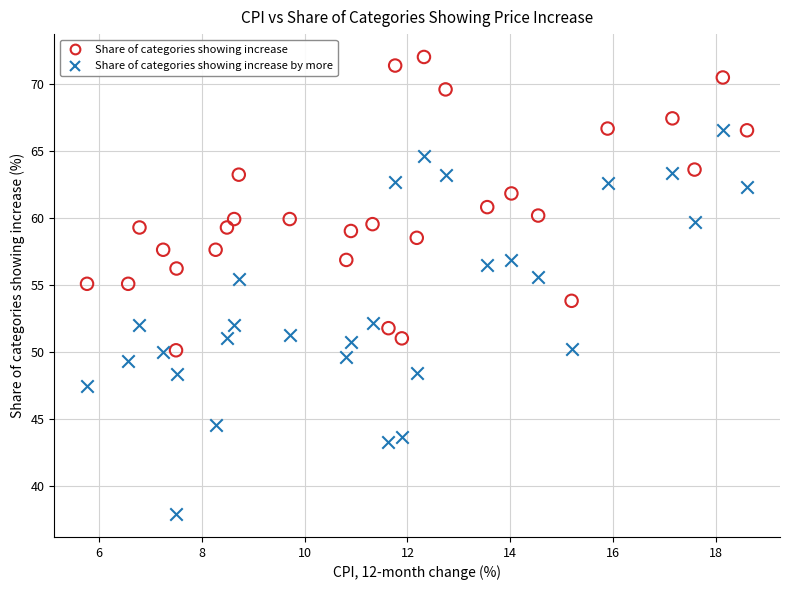

Which series has the largest Y range (max minus min)?

Share of categories showing increase by more